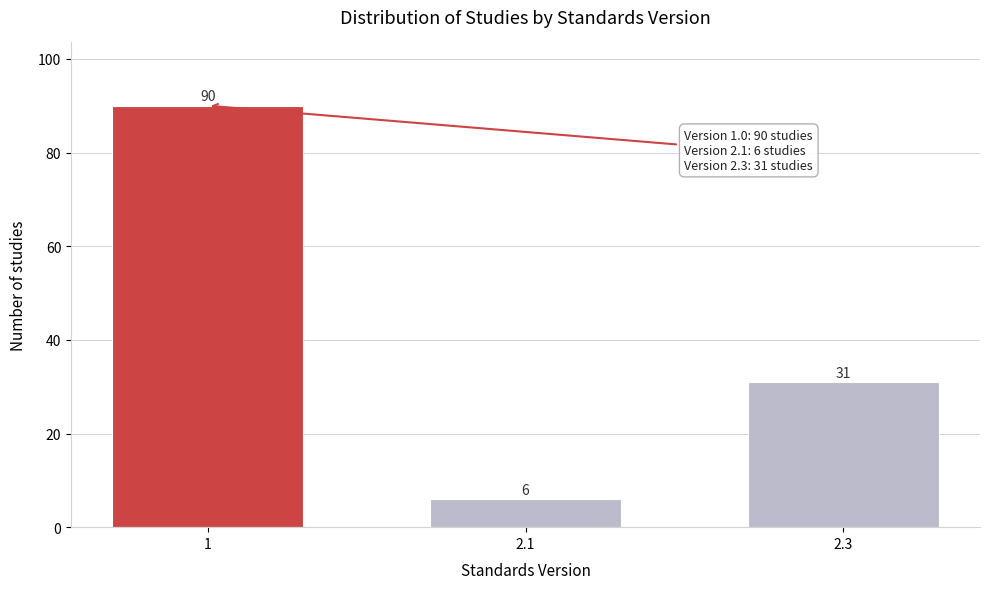

Reading left to right, extract all data points from this chart.

1=90	2.1=6	2.3=31